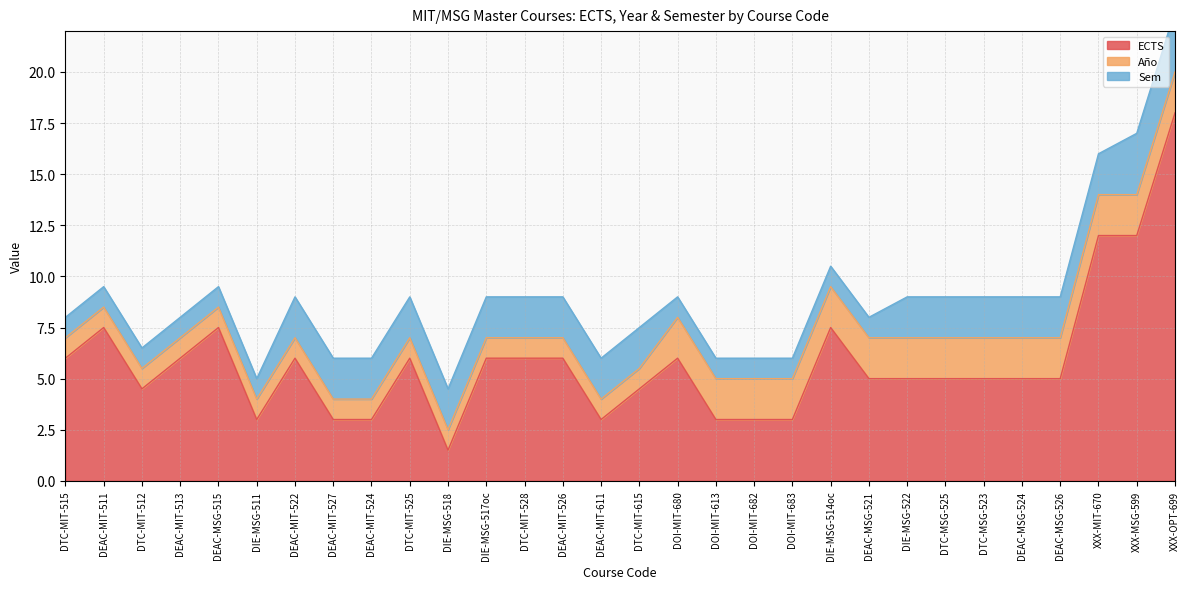

At which label does Sem first exceed 2?

XXX-MSG-599